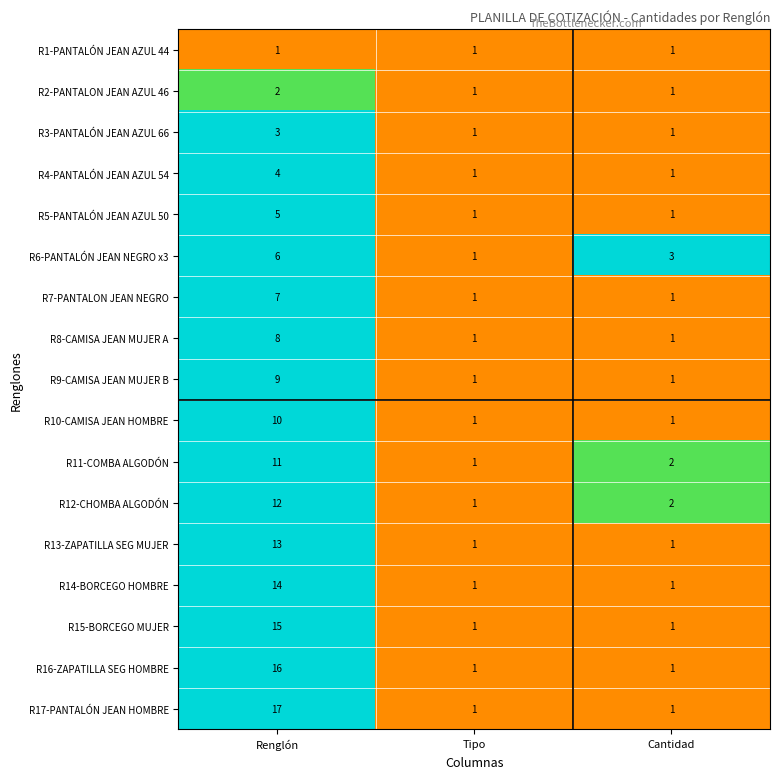

Rank the series by their maximum value, from highest to lowest.

R17-PANTALÓN JEAN HOMBRE, R16-ZAPATILLA SEG HOMBRE, R15-BORCEGO MUJER, R14-BORCEGO HOMBRE, R13-ZAPATILLA SEG MUJER, R12-CHOMBA ALGODÓN, R11-COMBA ALGODÓN, R10-CAMISA JEAN HOMBRE, R9-CAMISA JEAN MUJER B, R8-CAMISA JEAN MUJER A, R7-PANTALON JEAN NEGRO, R6-PANTALÓN JEAN NEGRO x3, R5-PANTALÓN JEAN AZUL 50, R4-PANTALÓN JEAN AZUL 54, R3-PANTALÓN JEAN AZUL 66, R2-PANTALON JEAN AZUL 46, R1-PANTALÓN JEAN AZUL 44